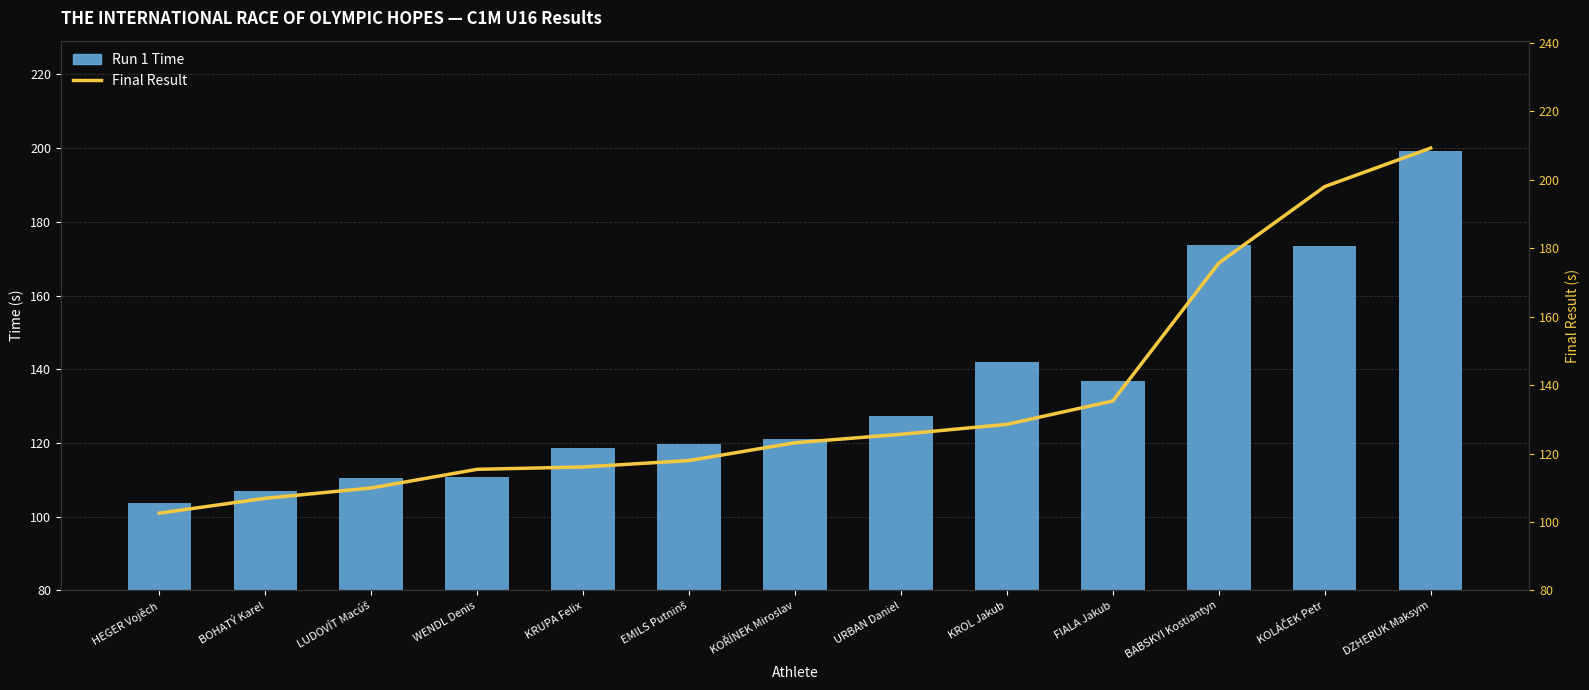

Which category has the highest value across all series?

DZHERUK Maksym